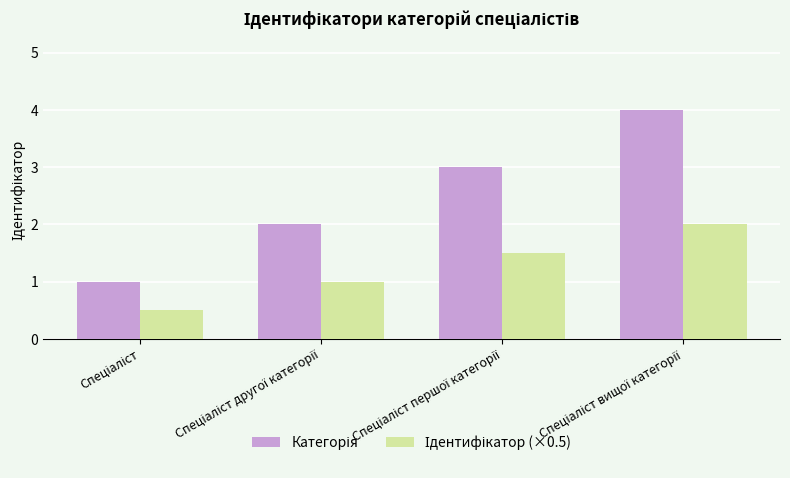

What is the greatest value displayed?

4.0